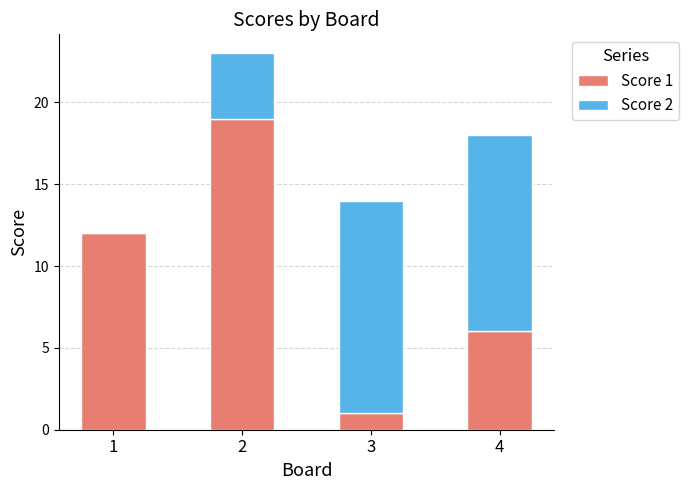

The value of Score 1 at 2 is 4. True or false?

False